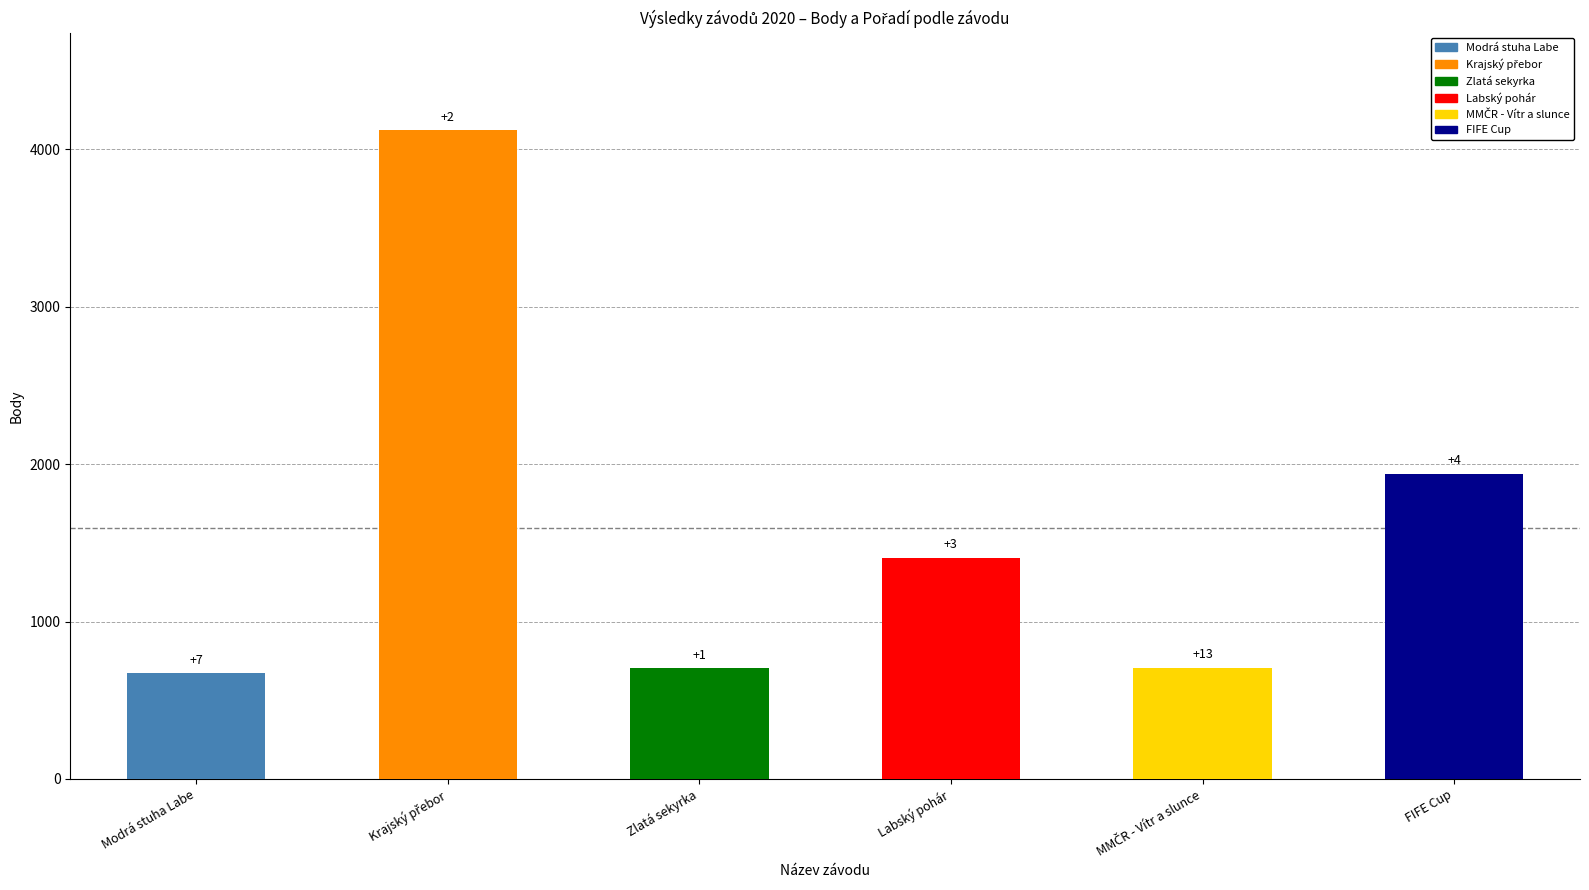

What is the approximate value at Zlatá sekyrka, to the nearest 50?

700